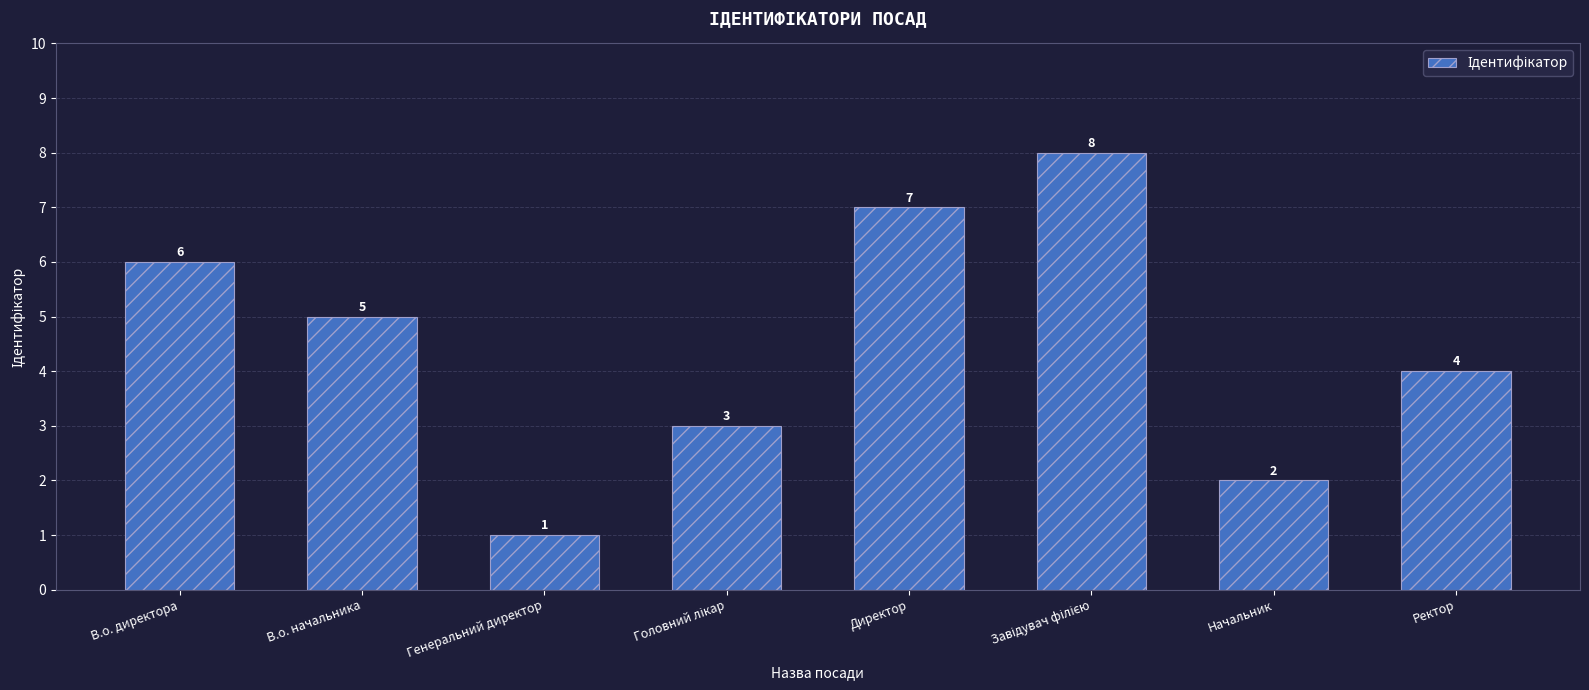

The value at Генеральний директор is 1. True or false?

True